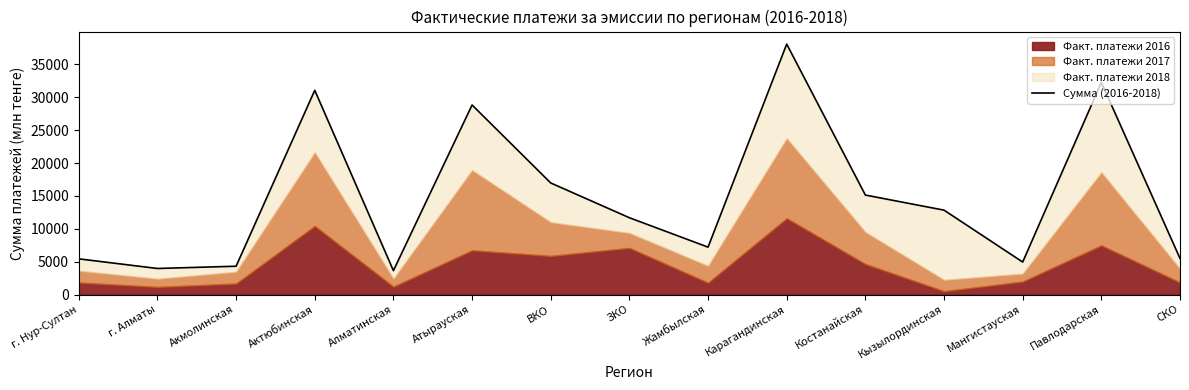

Reading left to right, list all the values displayed in this chart.

5434.5	3969.4	4313.0	31058.9	3641.2	28826.2	16970.5	11684.9	7213.0	38086.8	15132.6	12838.3	4947.6	32253.5	5499.9